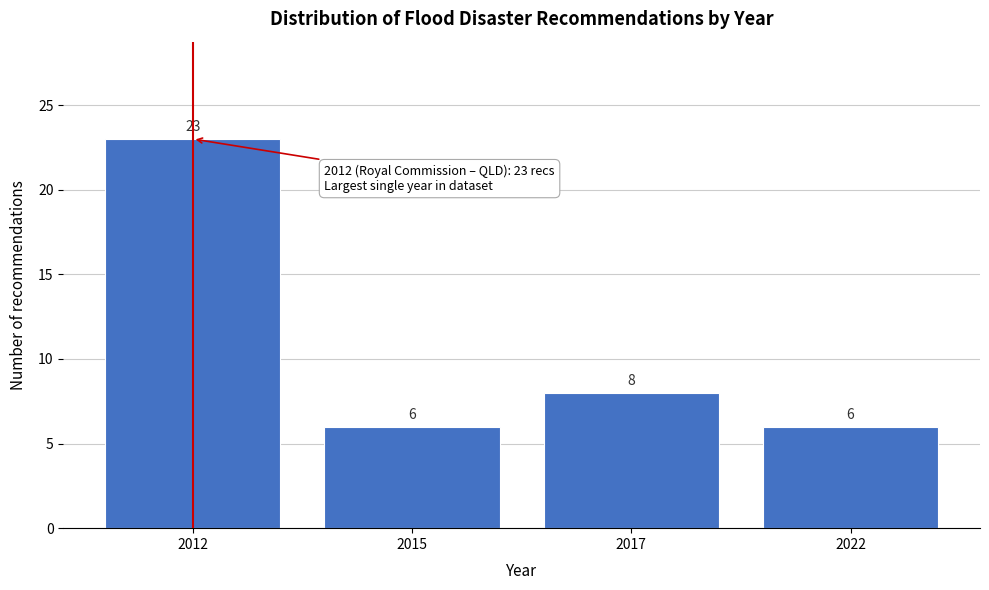

Reading left to right, transcribe all the data shown in this chart.

2012=23	2015=6	2017=8	2022=6